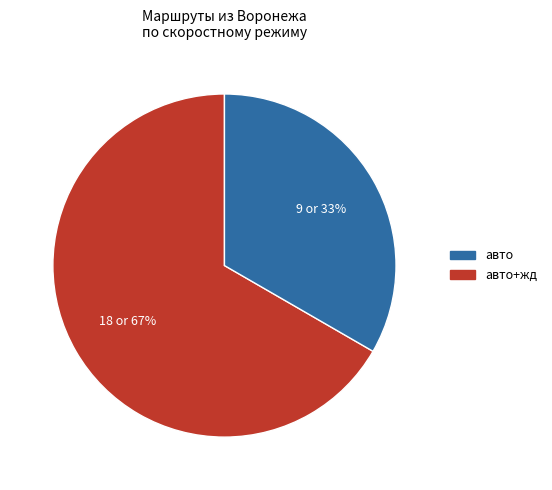

To the nearest percent, what is the average slice percentage?

50%